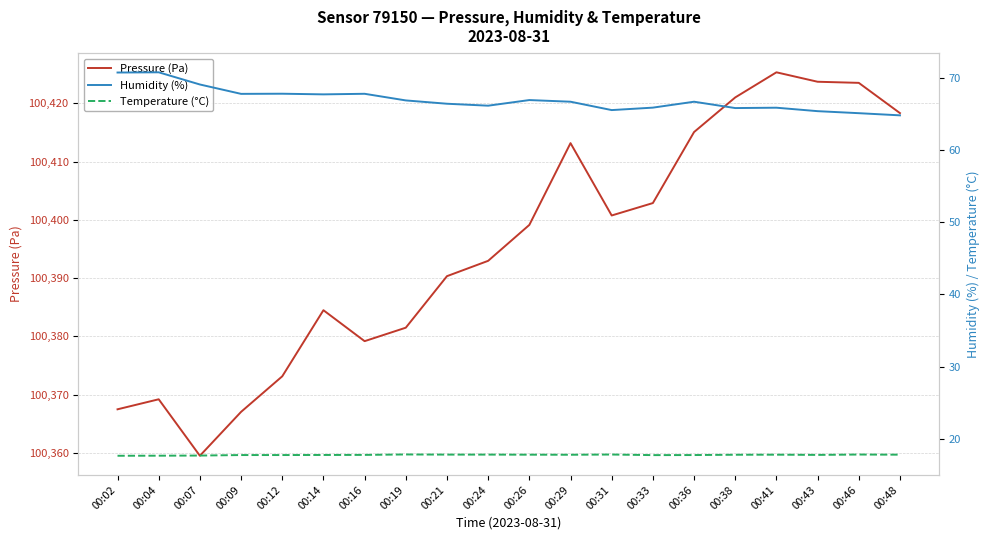

Between 00:26 and 00:43, which series saw the biggest shift?

Pressure (Pa)